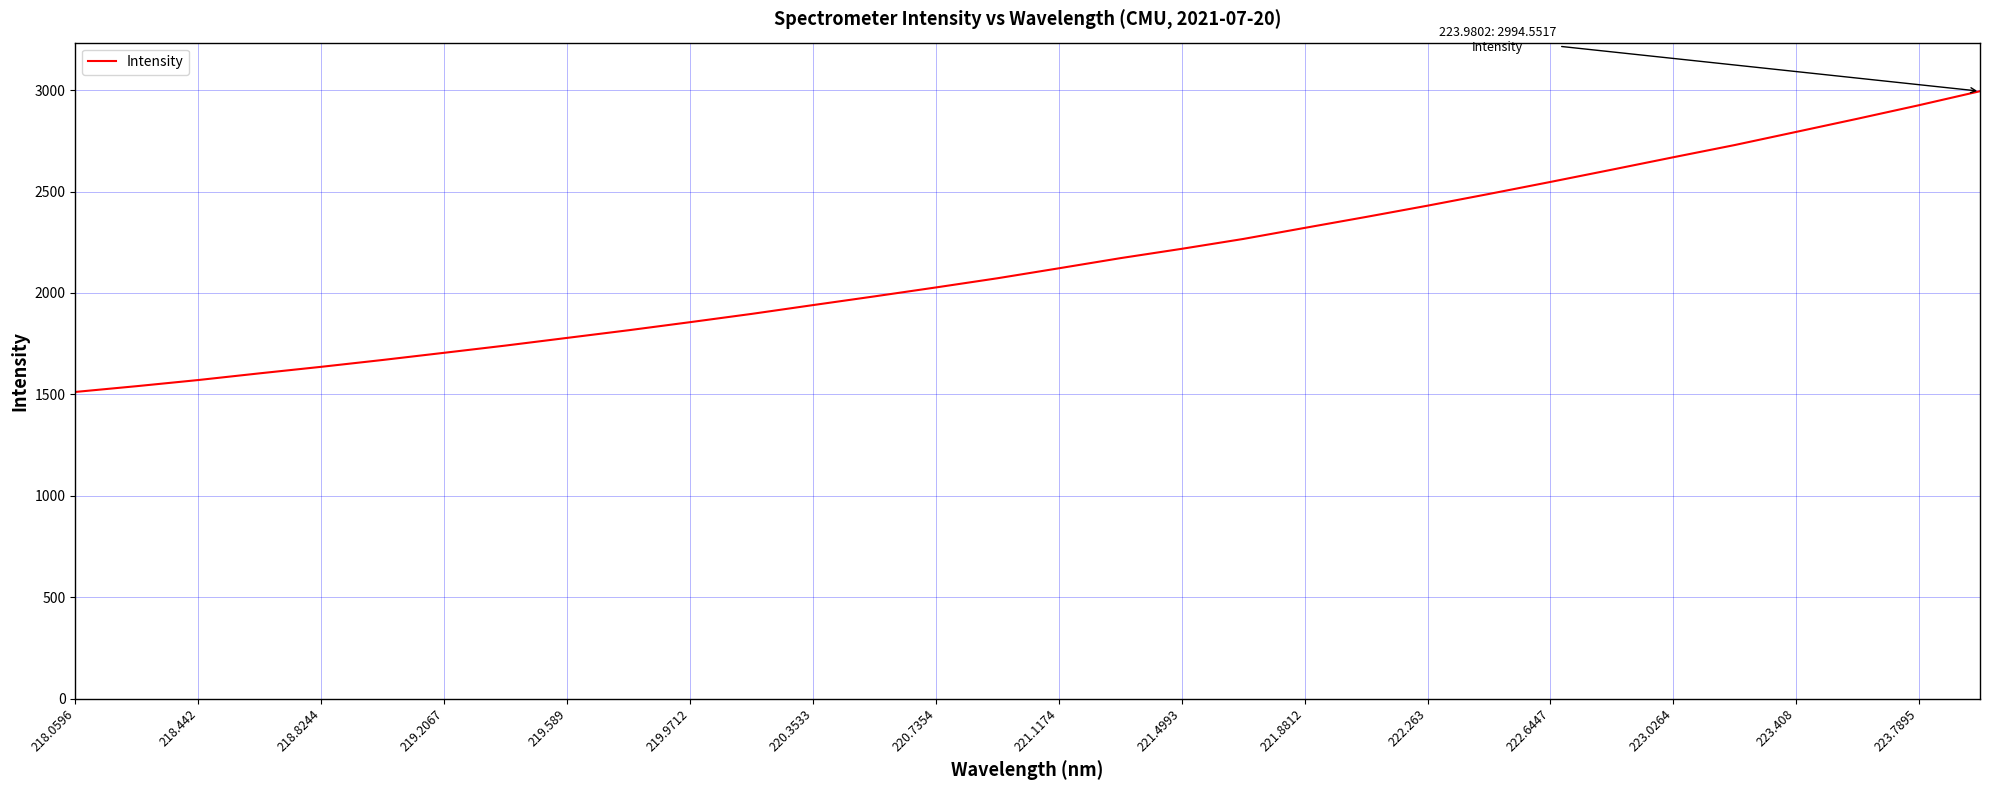

What is the smallest value displayed?

1511.7